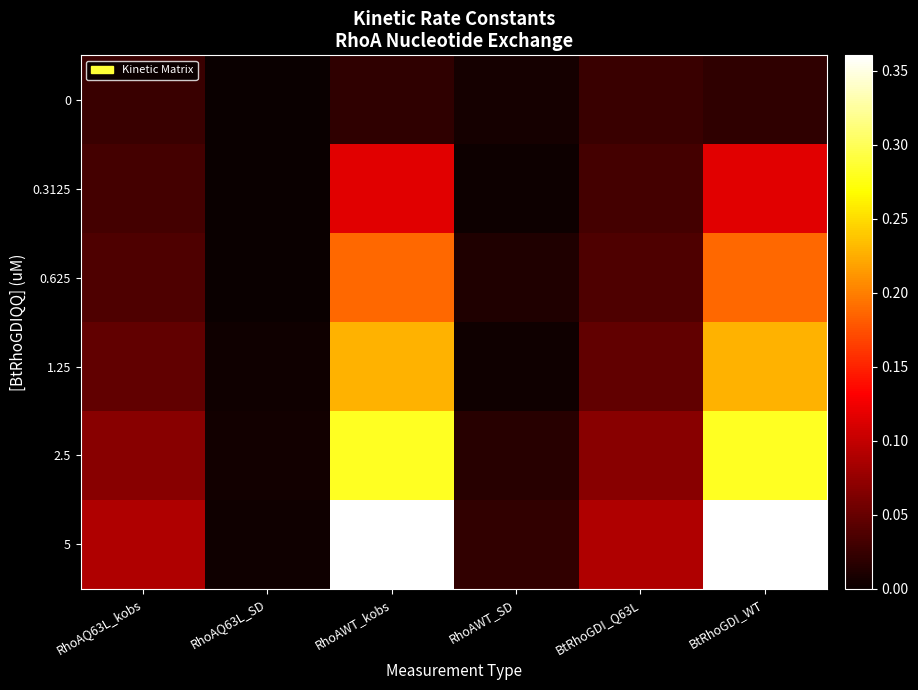

Reading left to right, transcribe all the data shown in this chart.

0: RhoAQ63L_kobs=0.0	RhoAQ63L_SD=0.0	RhoAWT_kobs=0.0	RhoAWT_SD=0.0	BtRhoGDI_Q63L=0.0	BtRhoGDI_WT=0.0
0.3125: RhoAQ63L_kobs=0.0	RhoAQ63L_SD=0.0	RhoAWT_kobs=0.1	RhoAWT_SD=0.0	BtRhoGDI_Q63L=0.0	BtRhoGDI_WT=0.1
0.625: RhoAQ63L_kobs=0.0	RhoAQ63L_SD=0.0	RhoAWT_kobs=0.2	RhoAWT_SD=0.0	BtRhoGDI_Q63L=0.0	BtRhoGDI_WT=0.2
1.25: RhoAQ63L_kobs=0.0	RhoAQ63L_SD=0.0	RhoAWT_kobs=0.2	RhoAWT_SD=0.0	BtRhoGDI_Q63L=0.0	BtRhoGDI_WT=0.2
2.5: RhoAQ63L_kobs=0.1	RhoAQ63L_SD=0.0	RhoAWT_kobs=0.3	RhoAWT_SD=0.0	BtRhoGDI_Q63L=0.1	BtRhoGDI_WT=0.3
5: RhoAQ63L_kobs=0.1	RhoAQ63L_SD=0.0	RhoAWT_kobs=0.4	RhoAWT_SD=0.0	BtRhoGDI_Q63L=0.1	BtRhoGDI_WT=0.4